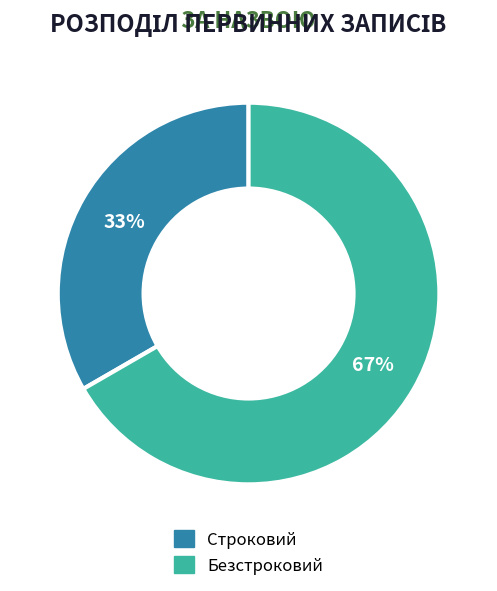

To the nearest percent, what is the average slice percentage?

50%